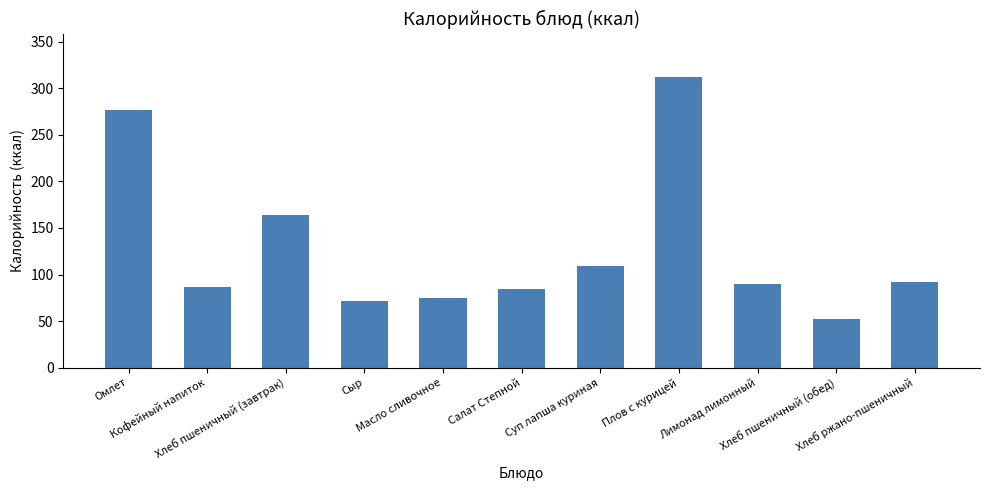

Between Плов с курицей and Салат Степной, which is larger?

Плов с курицей